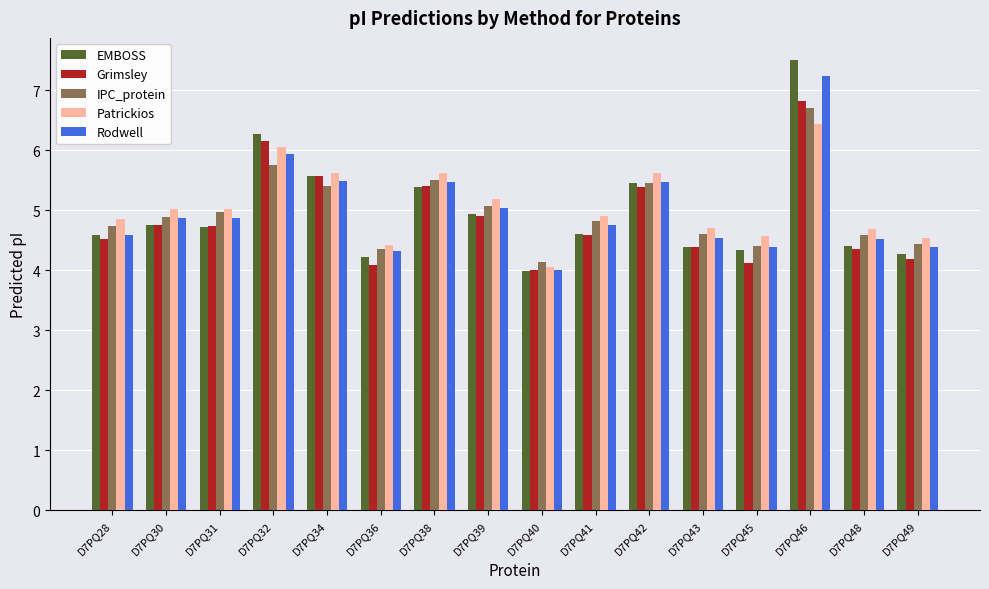

Which series has the widest spread of values?

EMBOSS